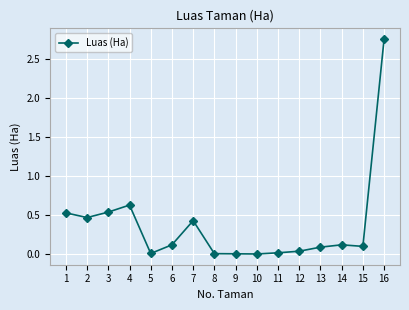

What is the value of the 7th point from the left?

0.4